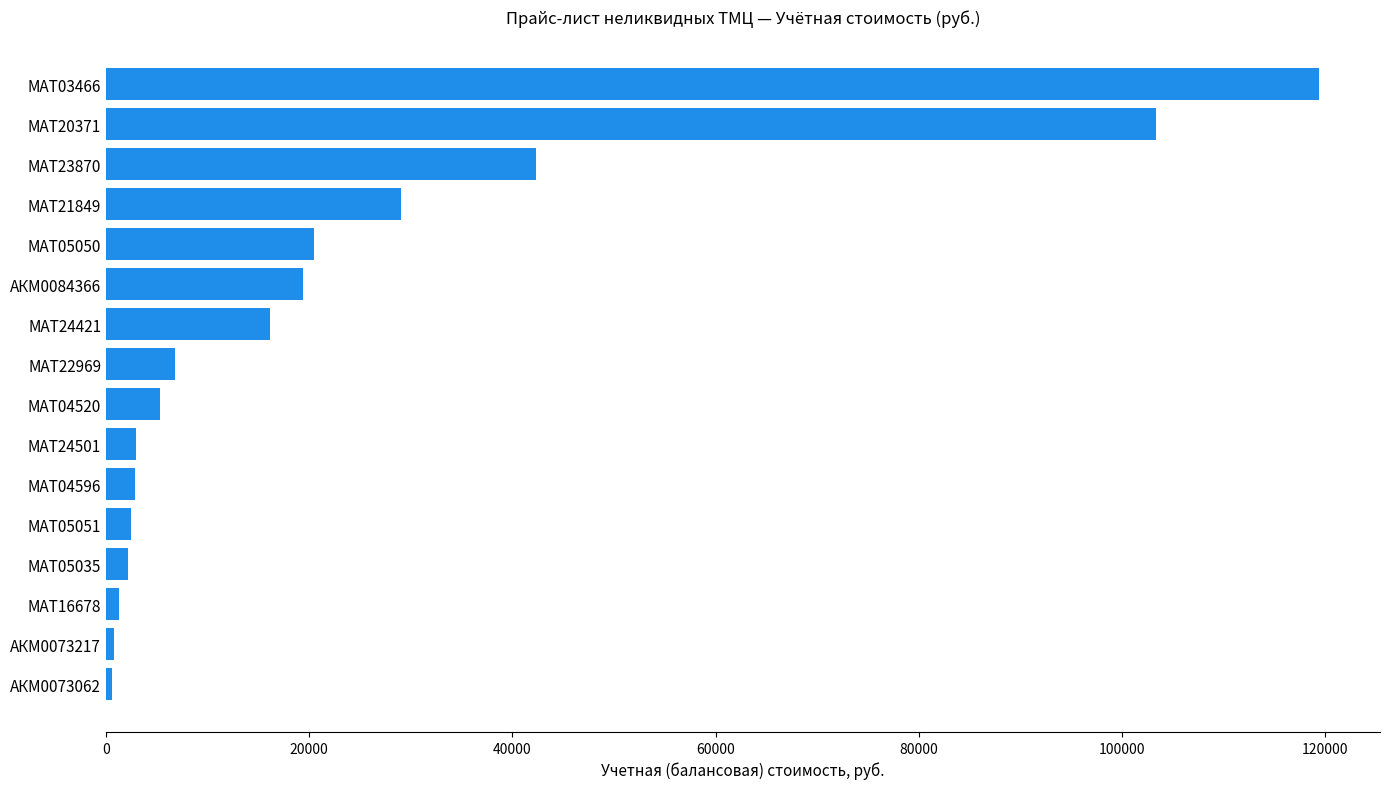

Which category has the highest value across all series?

МАТ03466